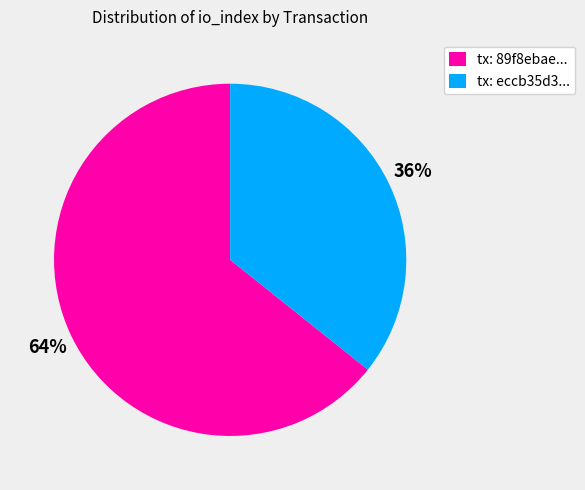

To the nearest percent, what is the average slice percentage?

50%